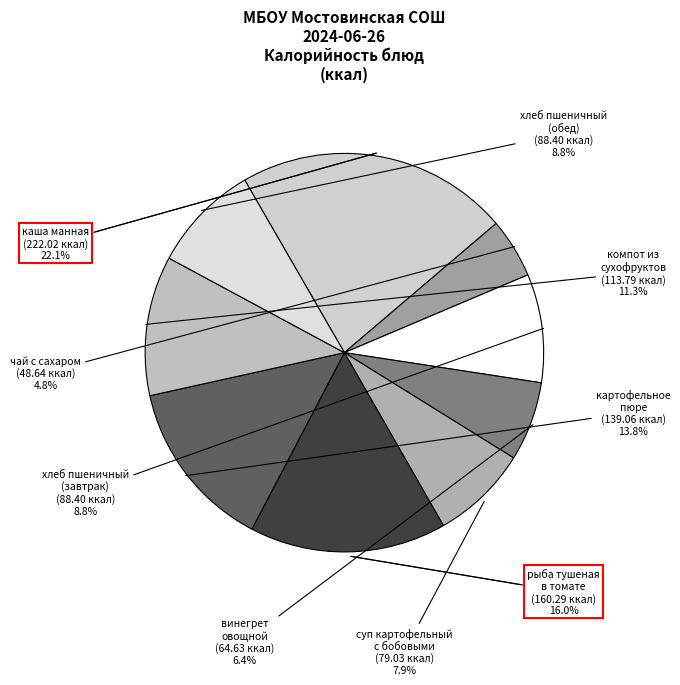

Count the number of slices in the pie.

9